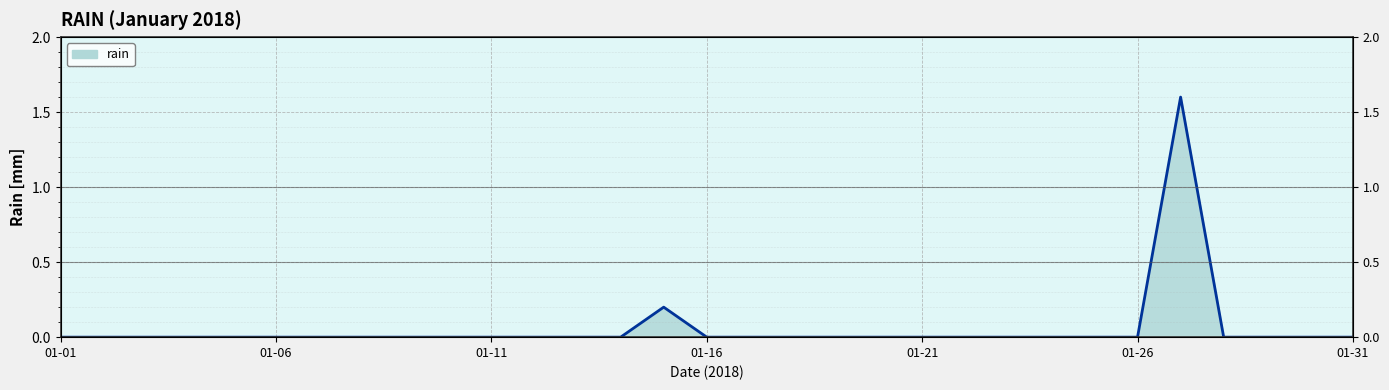

Reading left to right, list all the values displayed in this chart.

2018-01-01=0.0	2018-01-02=0.0	2018-01-03=0.0	2018-01-04=0.0	2018-01-05=0.0	2018-01-06=0.0	2018-01-07=0.0	2018-01-08=0.0	2018-01-09=0.0	2018-01-10=0.0	2018-01-11=0.0	2018-01-12=0.0	2018-01-13=0.0	2018-01-14=0.0	2018-01-15=0.2	2018-01-16=0.0	2018-01-17=0.0	2018-01-18=0.0	2018-01-19=0.0	2018-01-20=0.0	2018-01-21=0.0	2018-01-22=0.0	2018-01-23=0.0	2018-01-24=0.0	2018-01-25=0.0	2018-01-26=0.0	2018-01-27=1.6	2018-01-28=0.0	2018-01-29=0.0	2018-01-30=0.0	2018-01-31=0.0